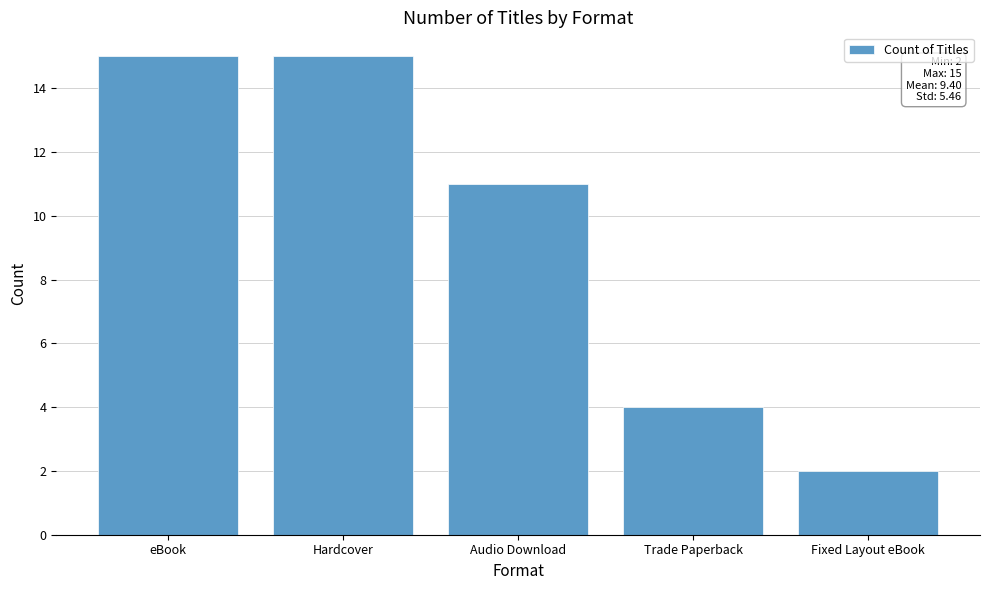

Reading left to right, what are all the values shown in this chart?

eBook=15	Hardcover=15	Audio Download=11	Trade Paperback=4	Fixed Layout eBook=2